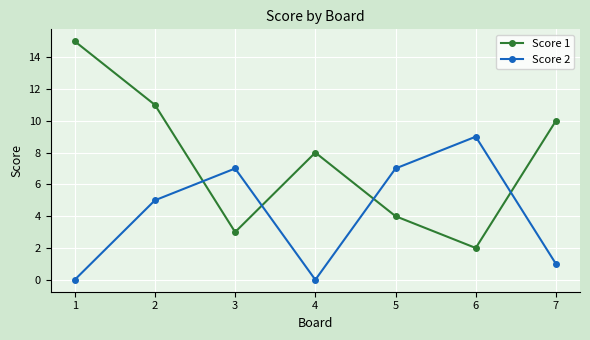

Where do Score 1 and Score 2 first cross each other?

2 and 3